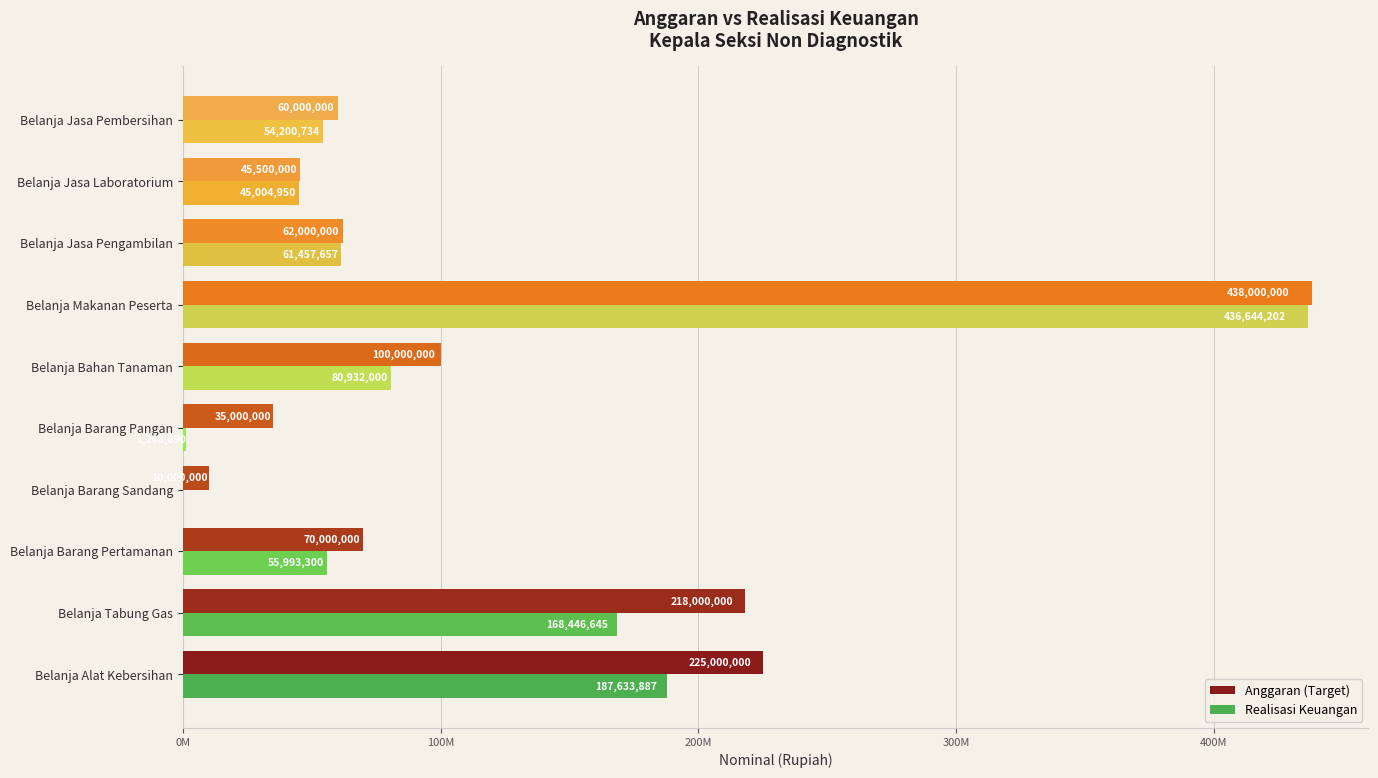

How many data points does each series have?

10